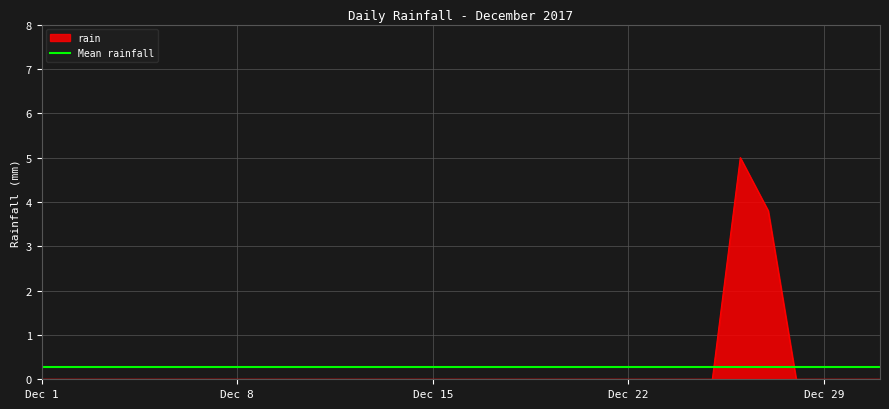

How many values exceed 0?

2